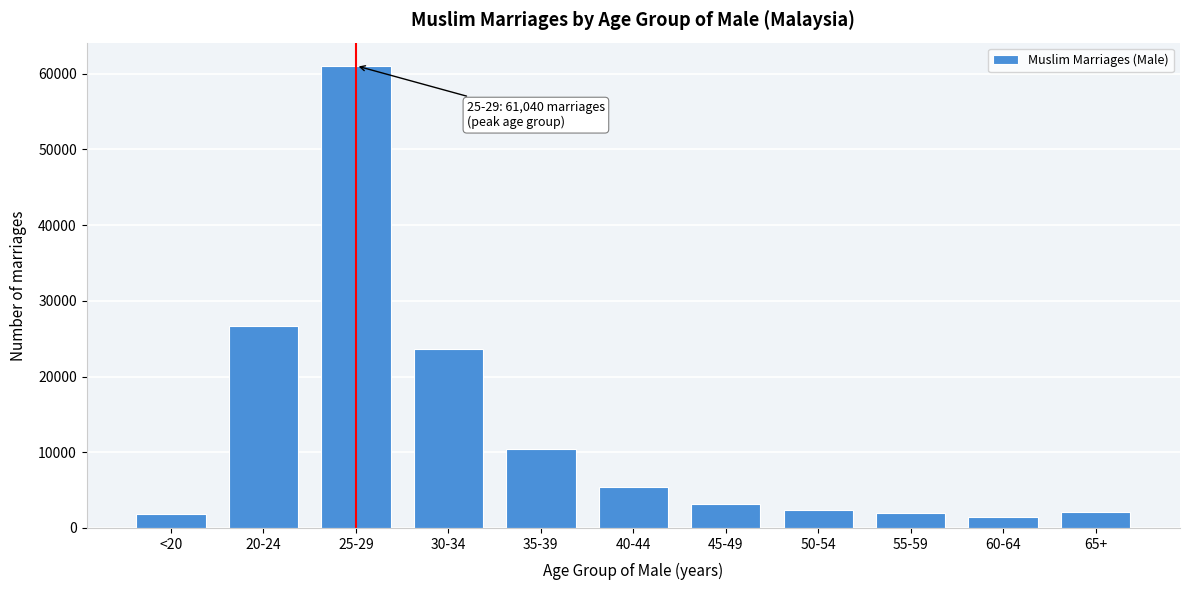

What is the value of the 3rd bar from the left?

61040.0